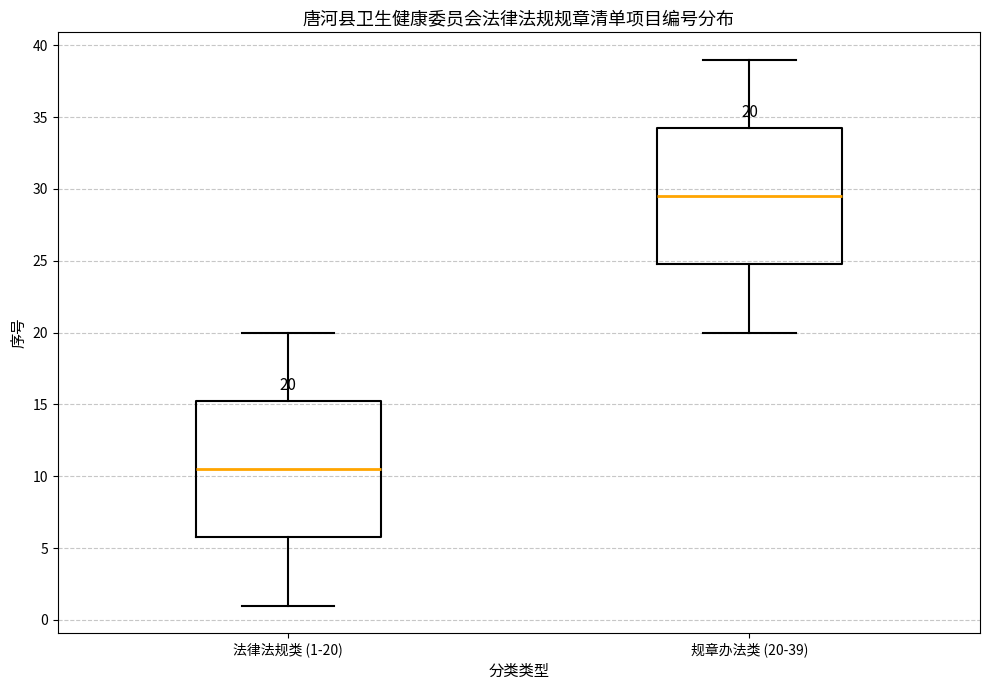

Which box has the lowest median line?

法律法规类 (1-20)